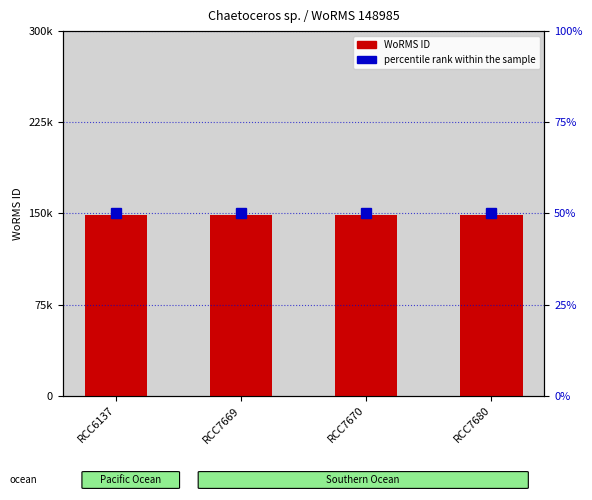

Rank the series by their average value, from lowest to highest.

percentile rank within the sample, WoRMS ID (count)